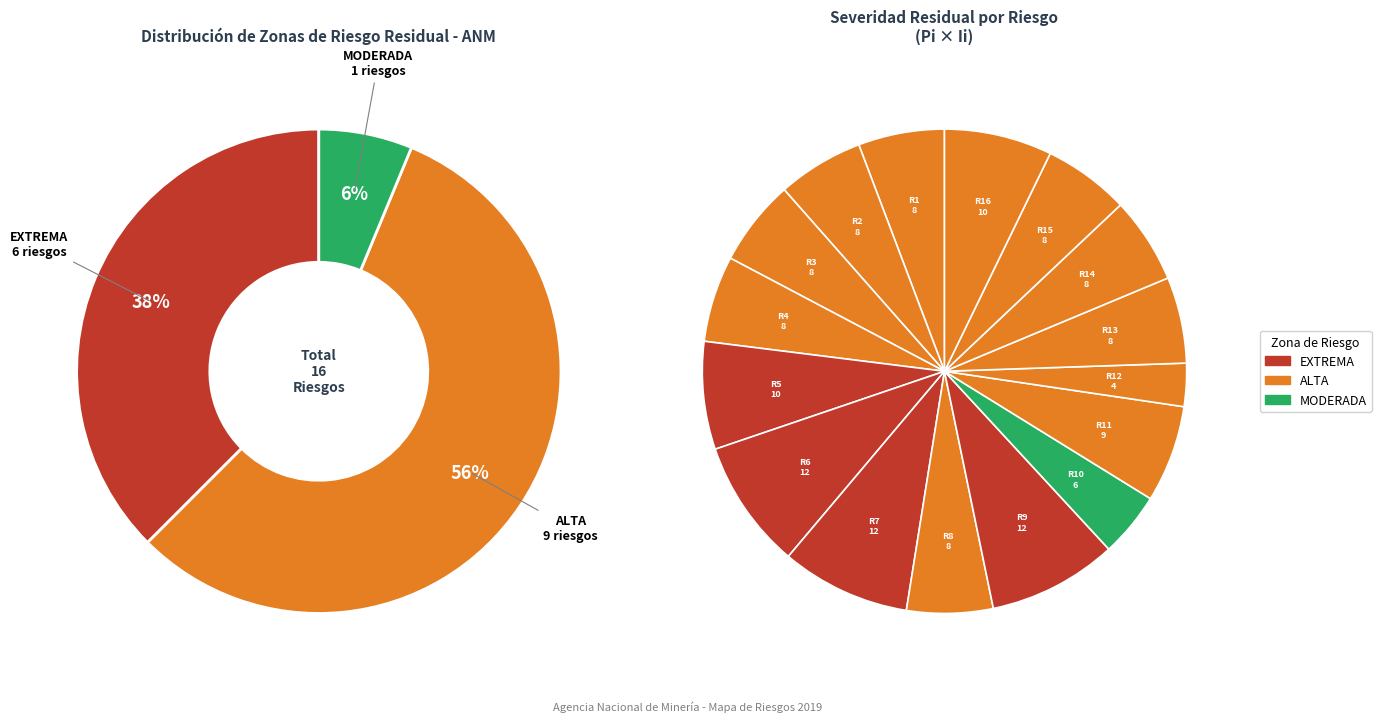

Is it true that Riesgo 10 is 4% of the pie?

True